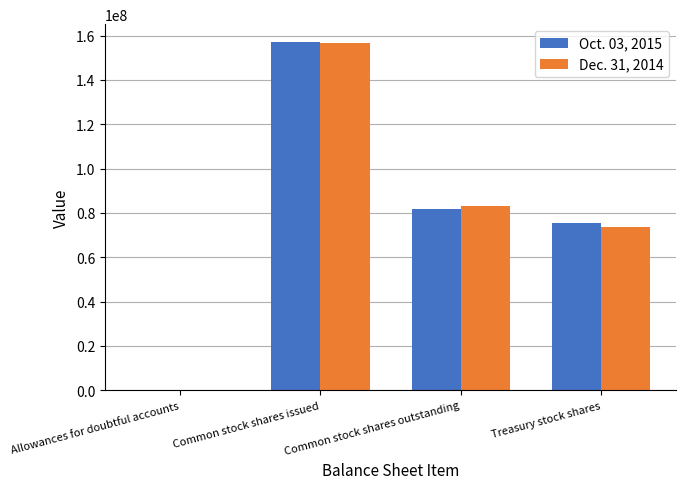

Is the value of Dec. 31, 2014 at Common stock shares outstanding greater than the value of Oct. 03, 2015 at Common stock shares issued?

No